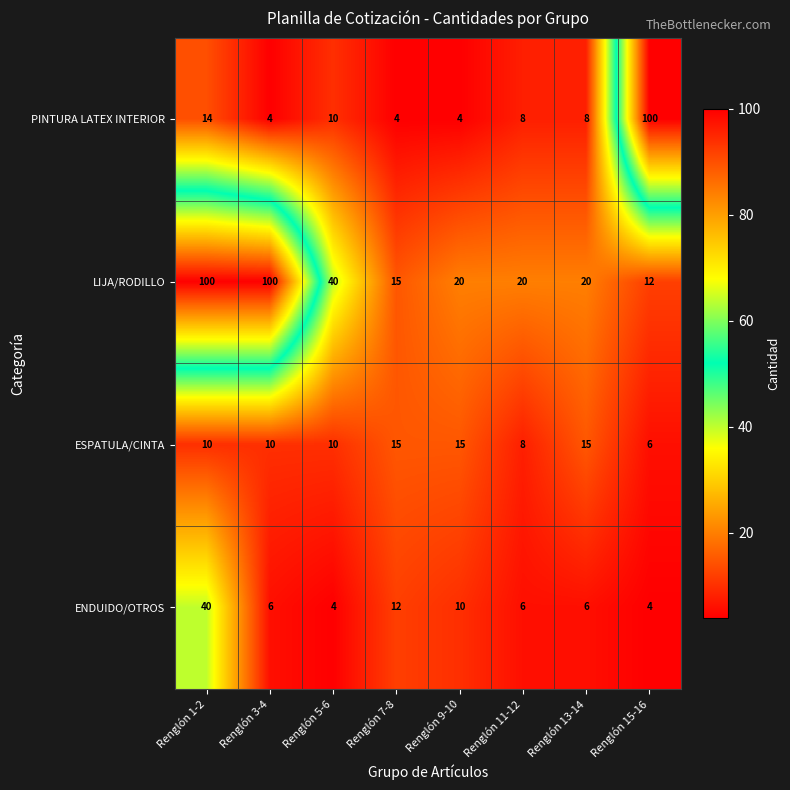

At how many categories does at least one series exceed 62?

3